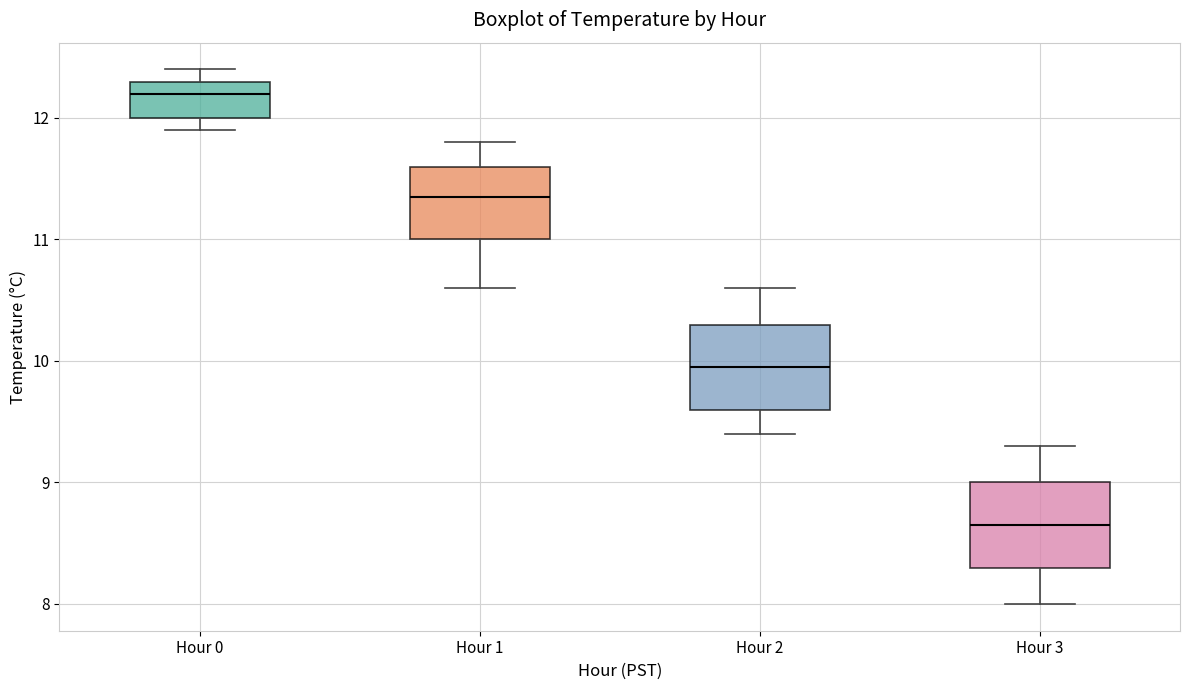

Which box's median line is the lowest?

Hour 3